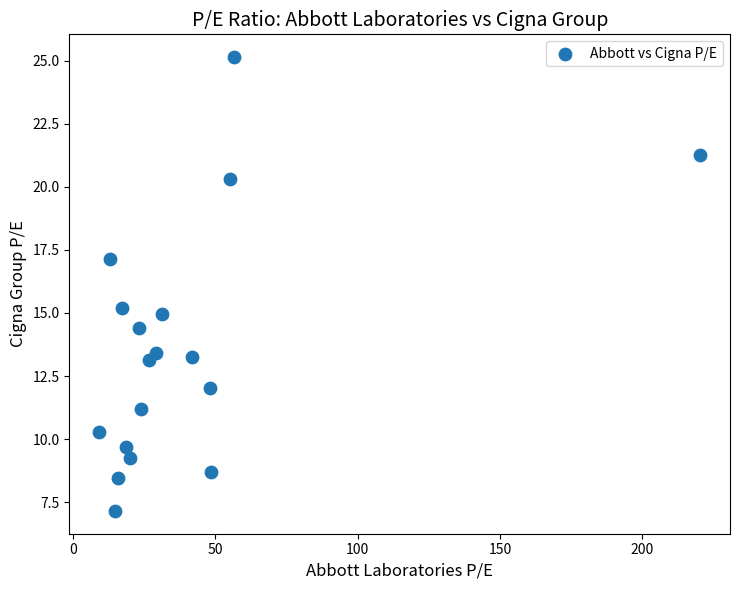

What Y value in the scatter plot is closest to 16?

15.2